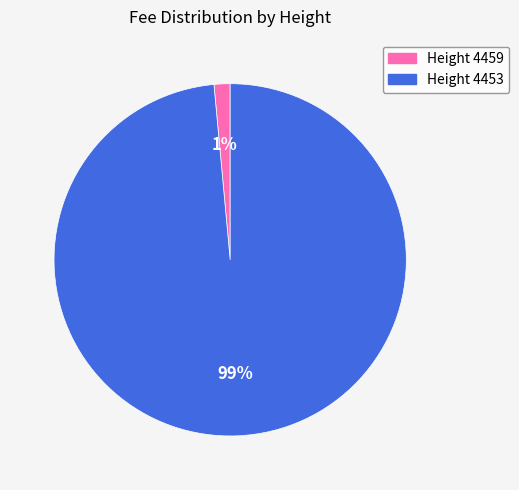

What percentage is the Height 4459 slice, to the nearest percent?

1%